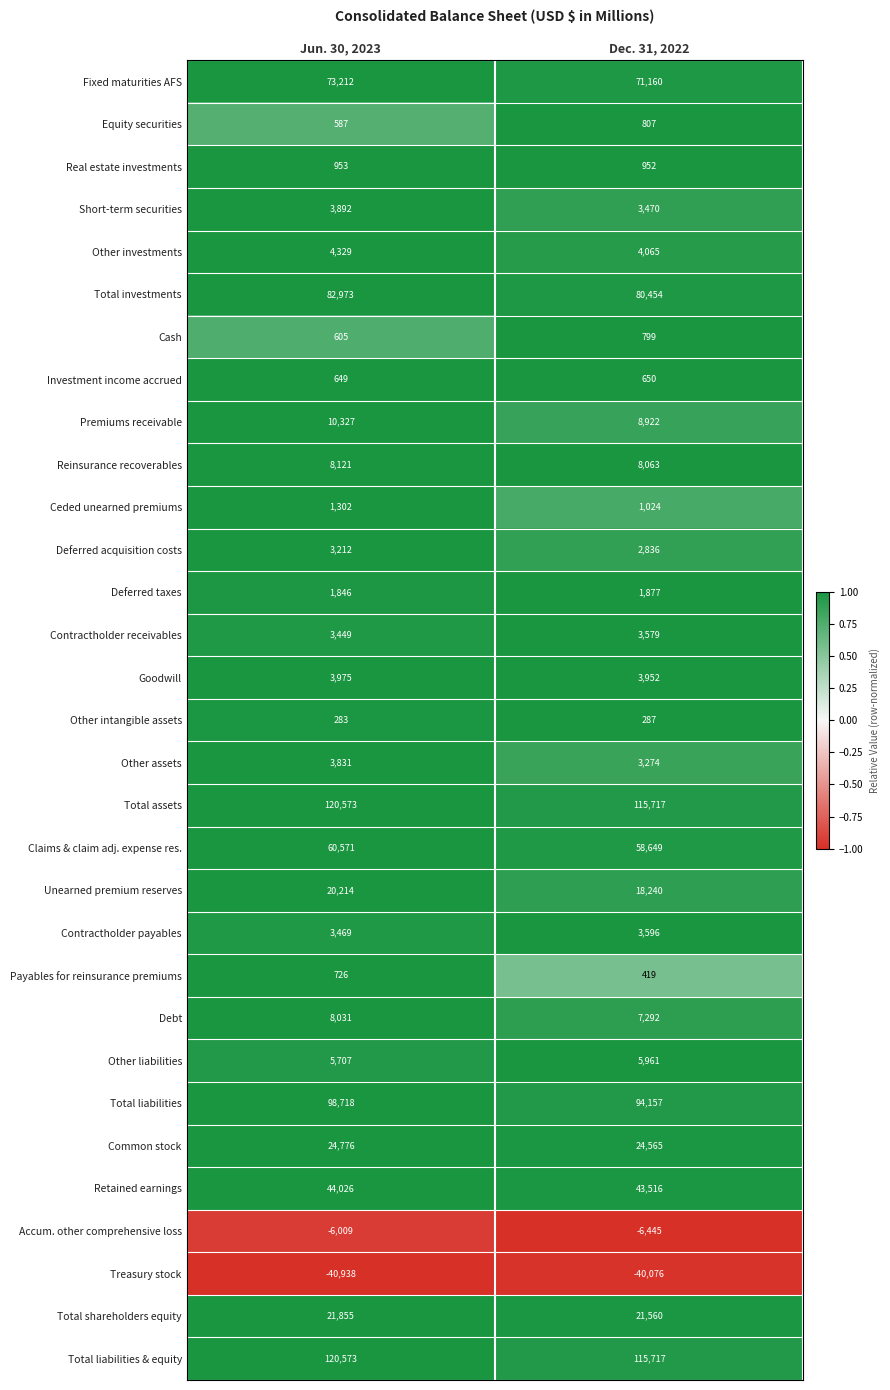

Where is Contractholder payables nearest to the value 3532?

Jun. 30, 2023